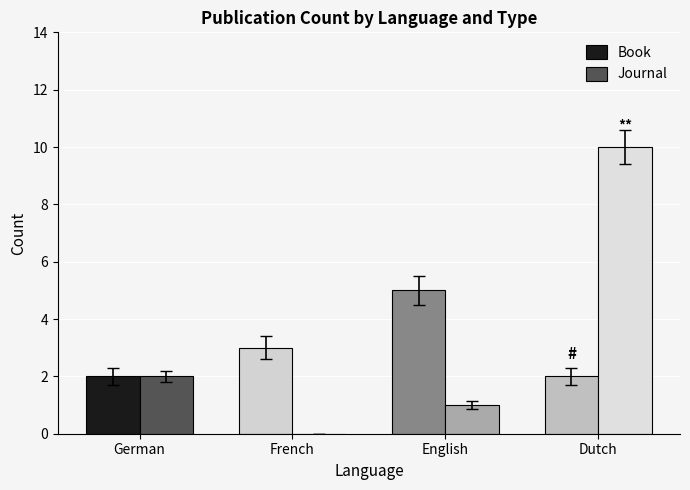

Is it true that Book equals 3 at French?

True